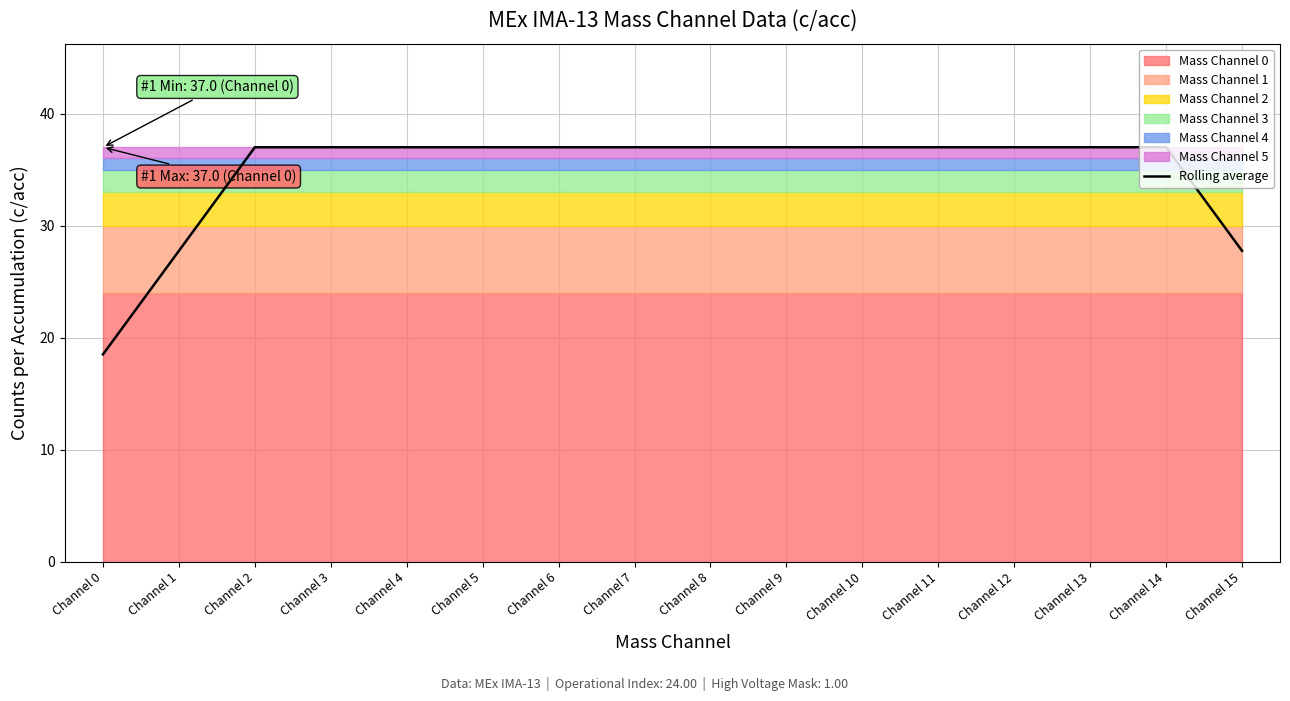

What is the average value?

34.7